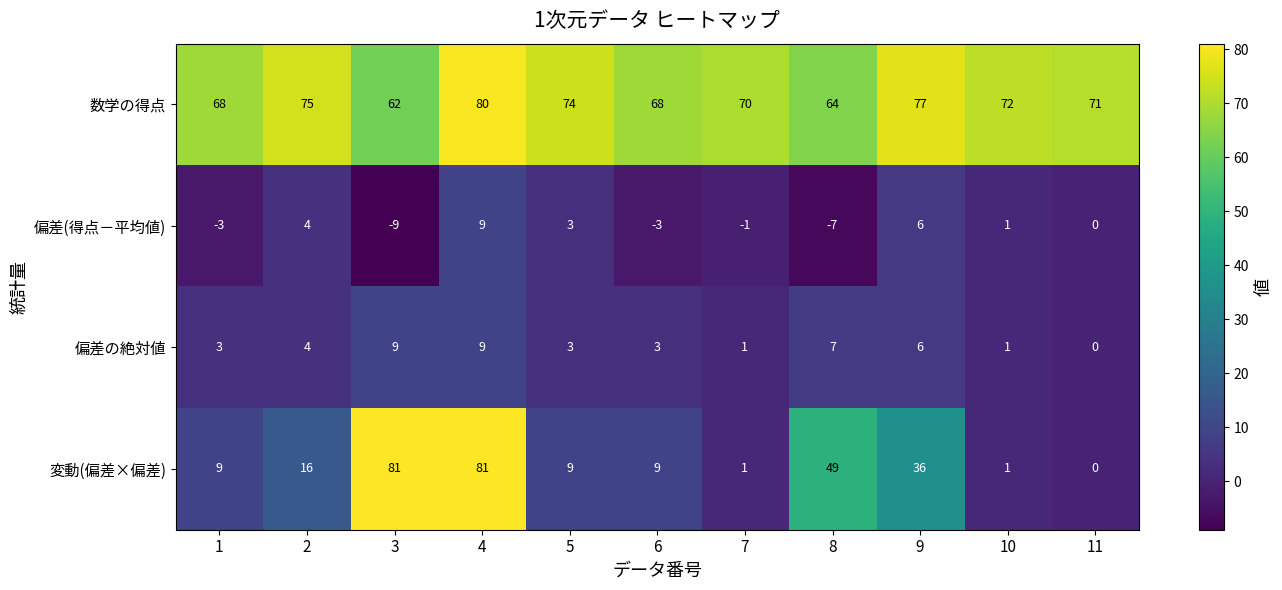

Rank the series at 6 from highest to lowest value.

数学の得点, 変動(偏差×偏差), 偏差の絶対値, 偏差(得点－平均値)